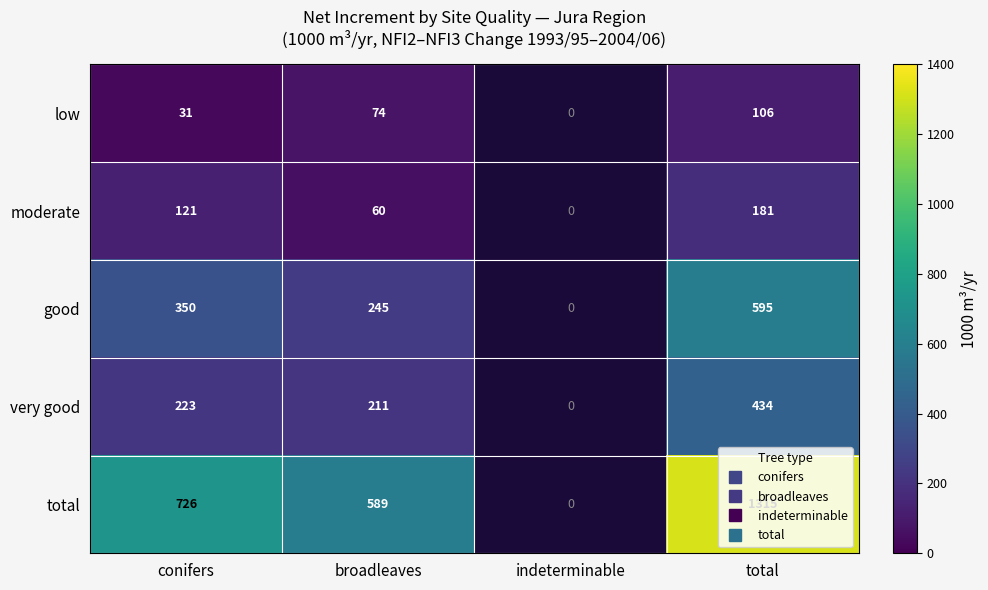

What is the difference between the very good values at conifers and total?

211.0